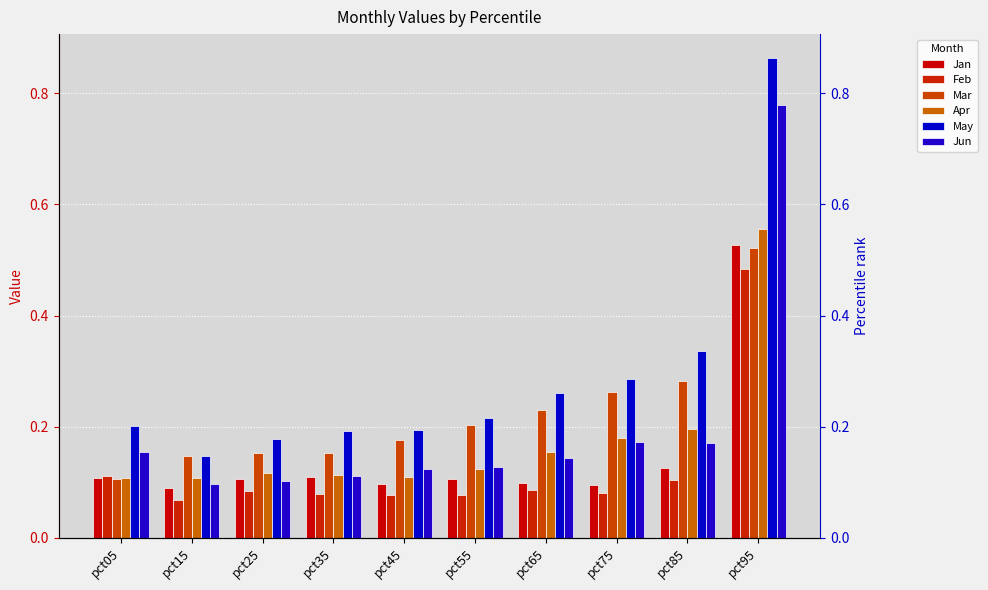

What is the minimum value for Feb?

0.1